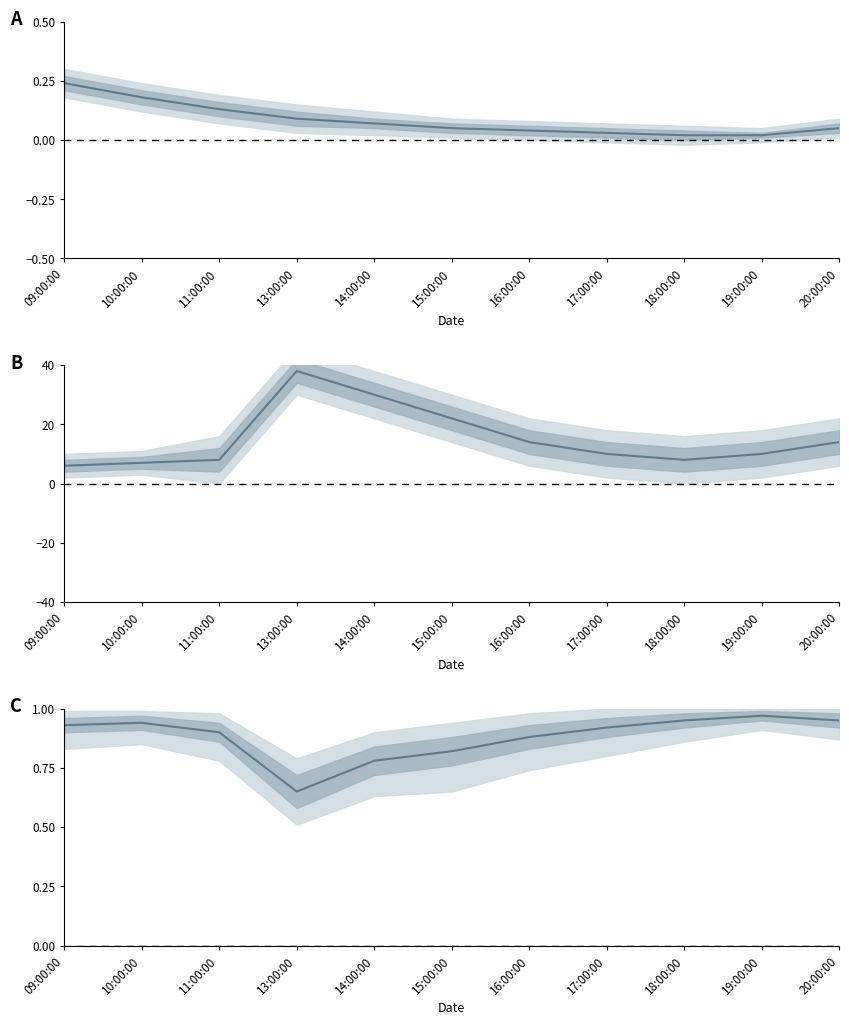

Rank the categories by value from lowest to highest.

13:00:00, 14:00:00, 15:00:00, 16:00:00, 11:00:00, 17:00:00, 09:00:00, 10:00:00, 18:00:00, 20:00:00, 19:00:00